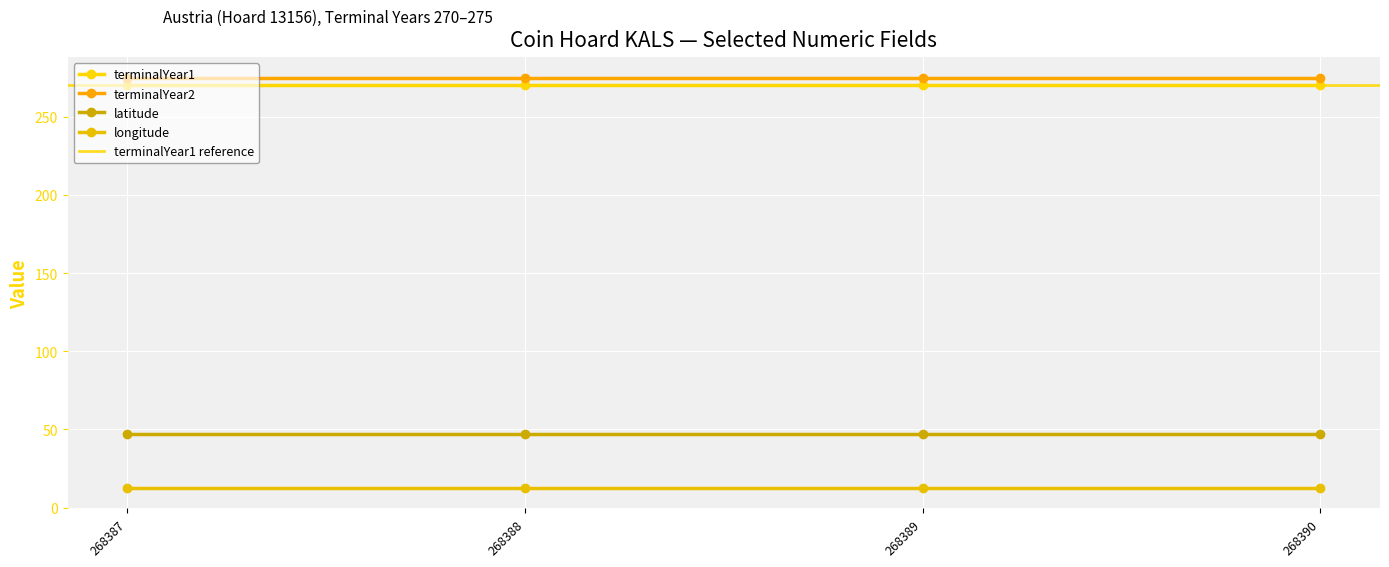

True or false: terminalYear2 has more than 1 interior local peaks.

False